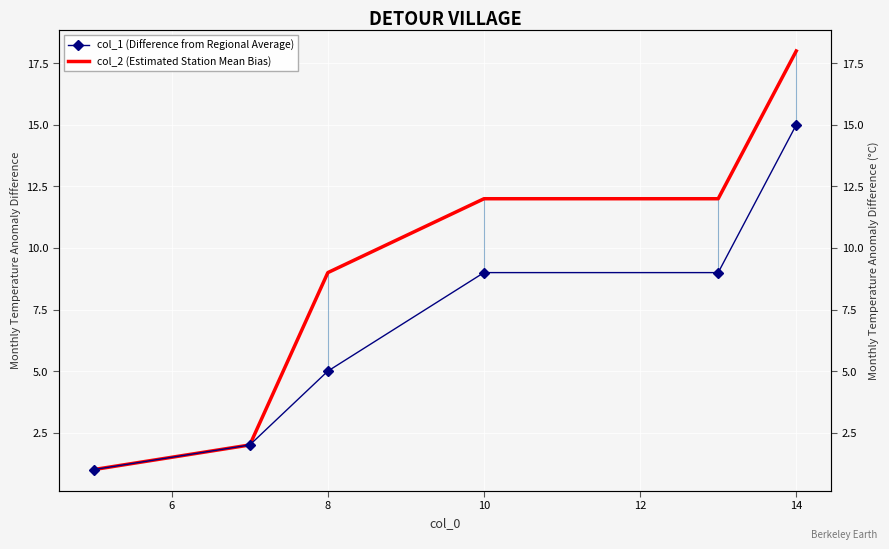

At how many categories does at least one series exceed 7?

4